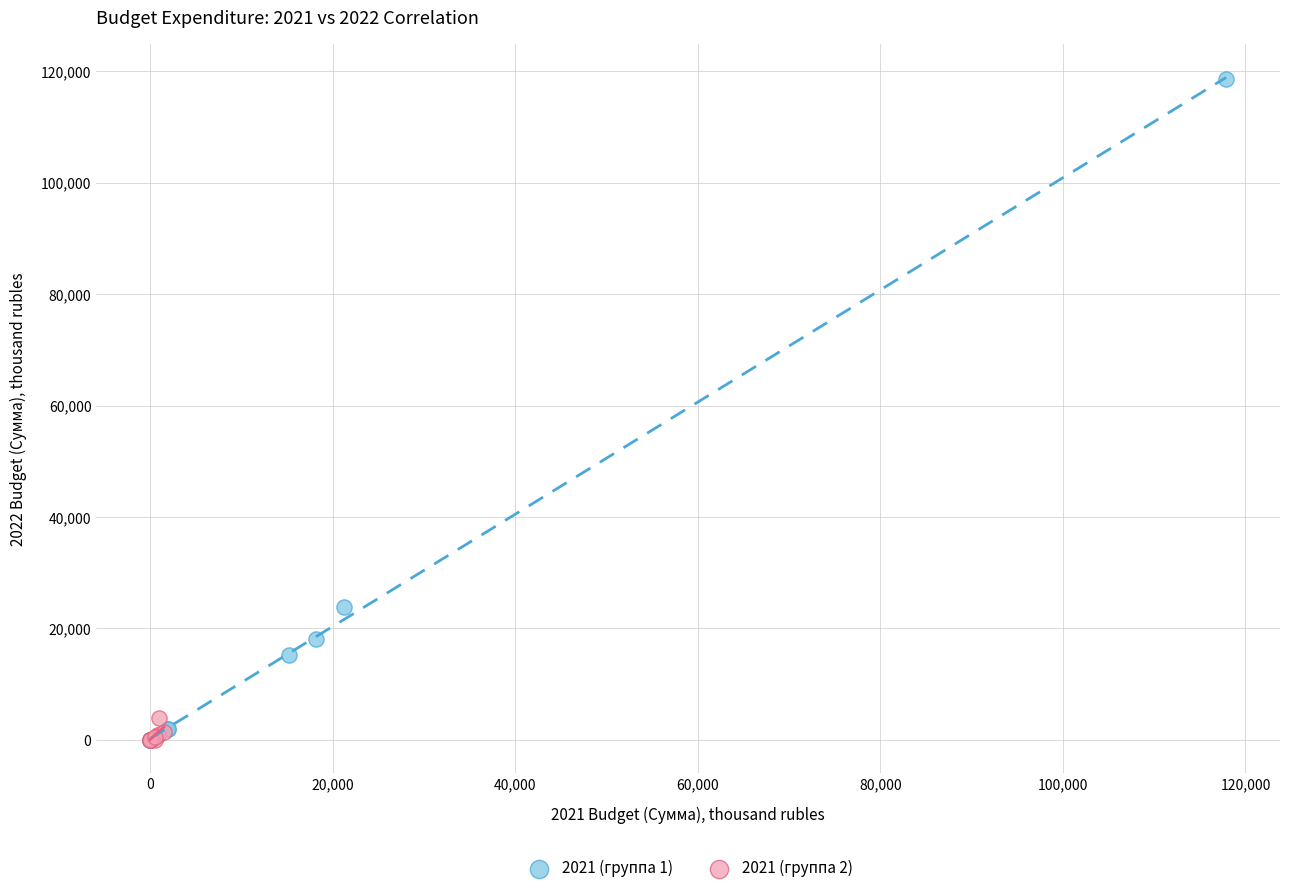

Which series reaches the maximum Y coordinate?

2021 (группа 1)